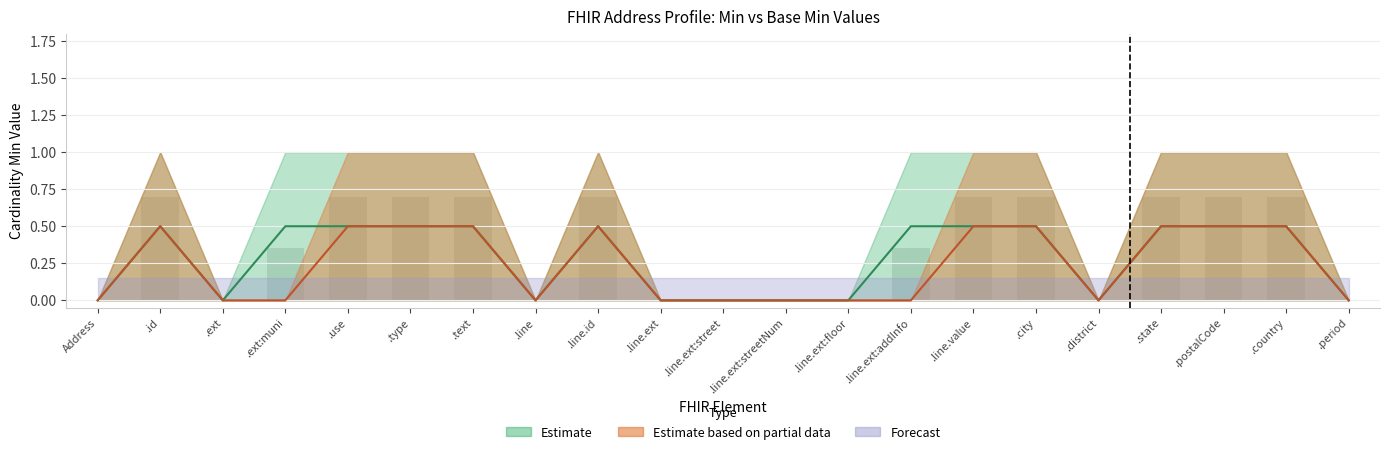

What is the maximum value for Estimate upper?

1